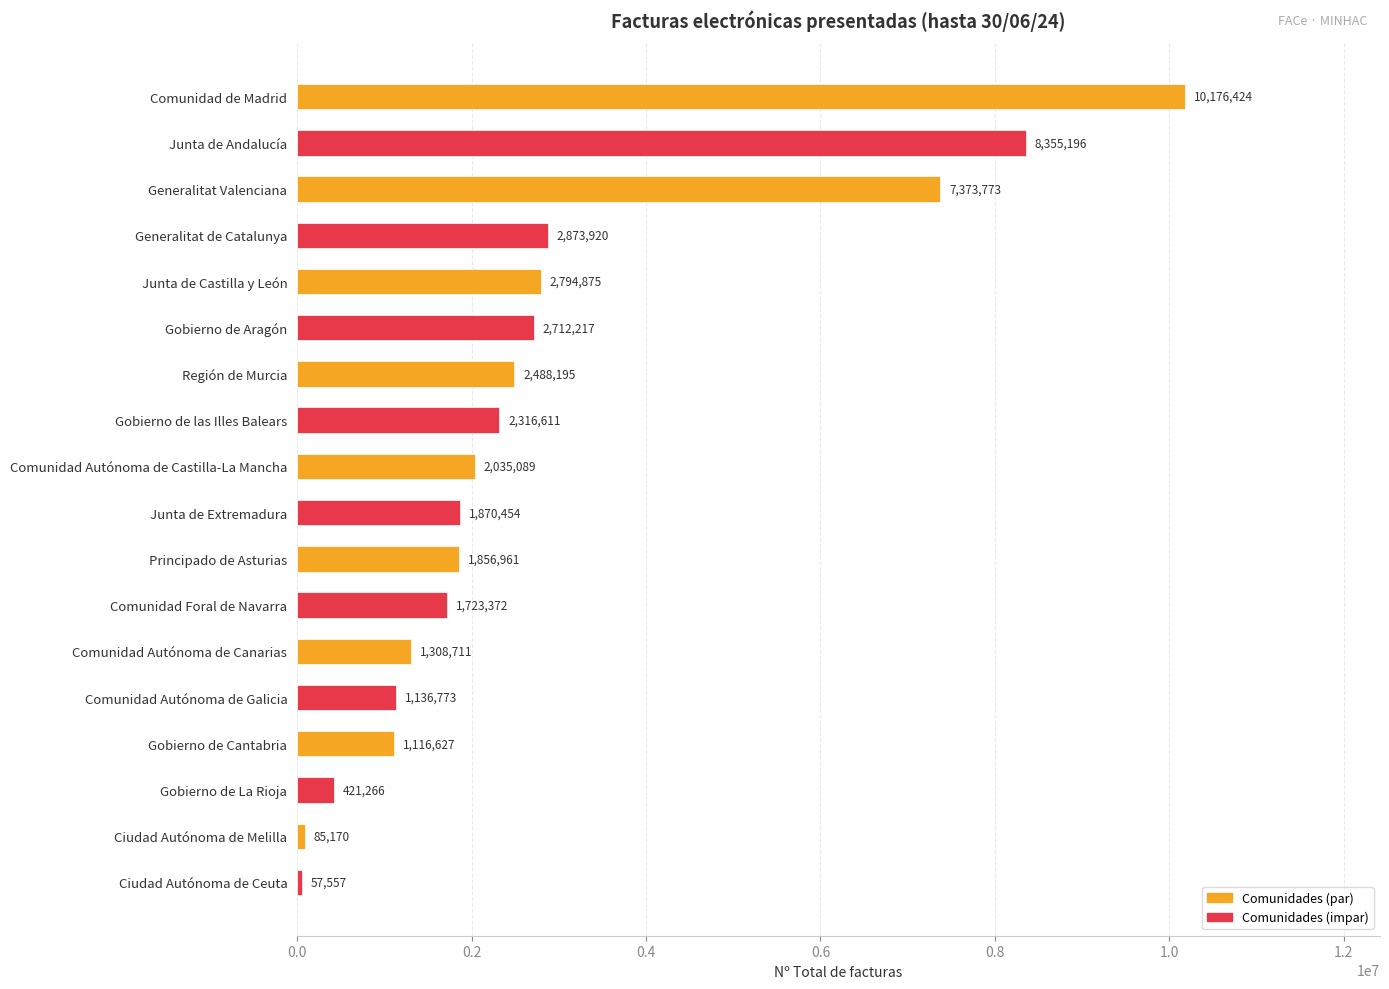

Read the value at Gobierno de las Illes Balears, to the nearest 50.

2316600